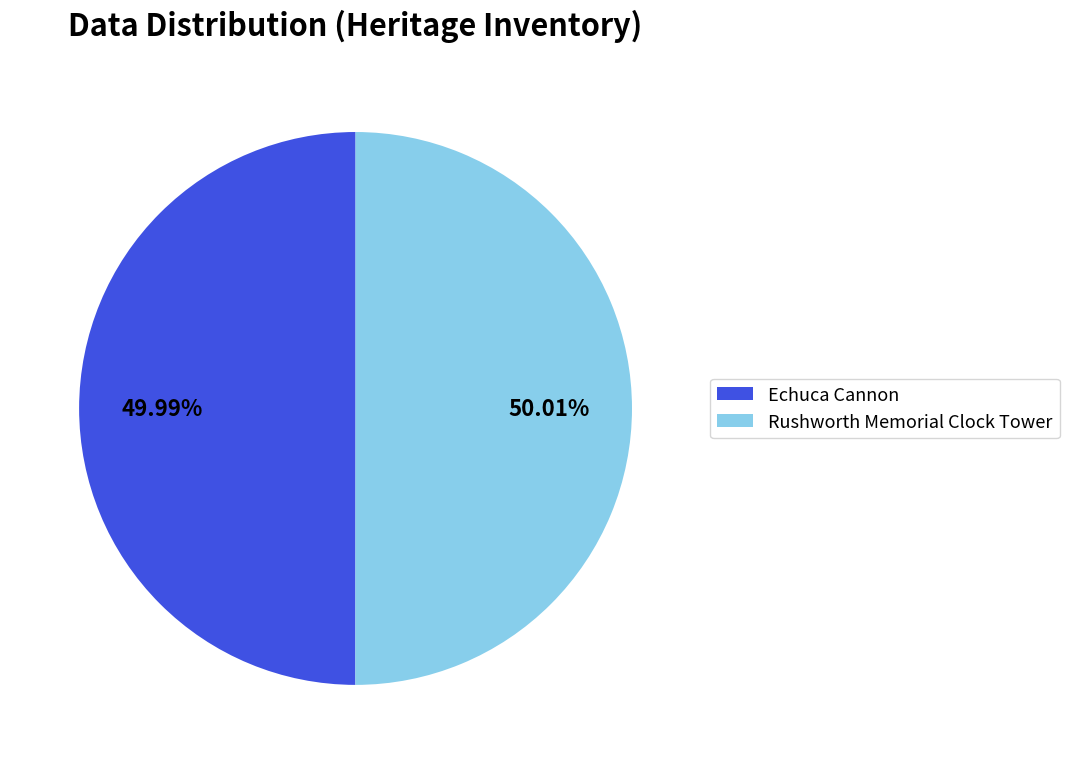

Approximately how many times larger is the value at Rushworth Memorial Clock Tower compared to Echuca Cannon?

1.0